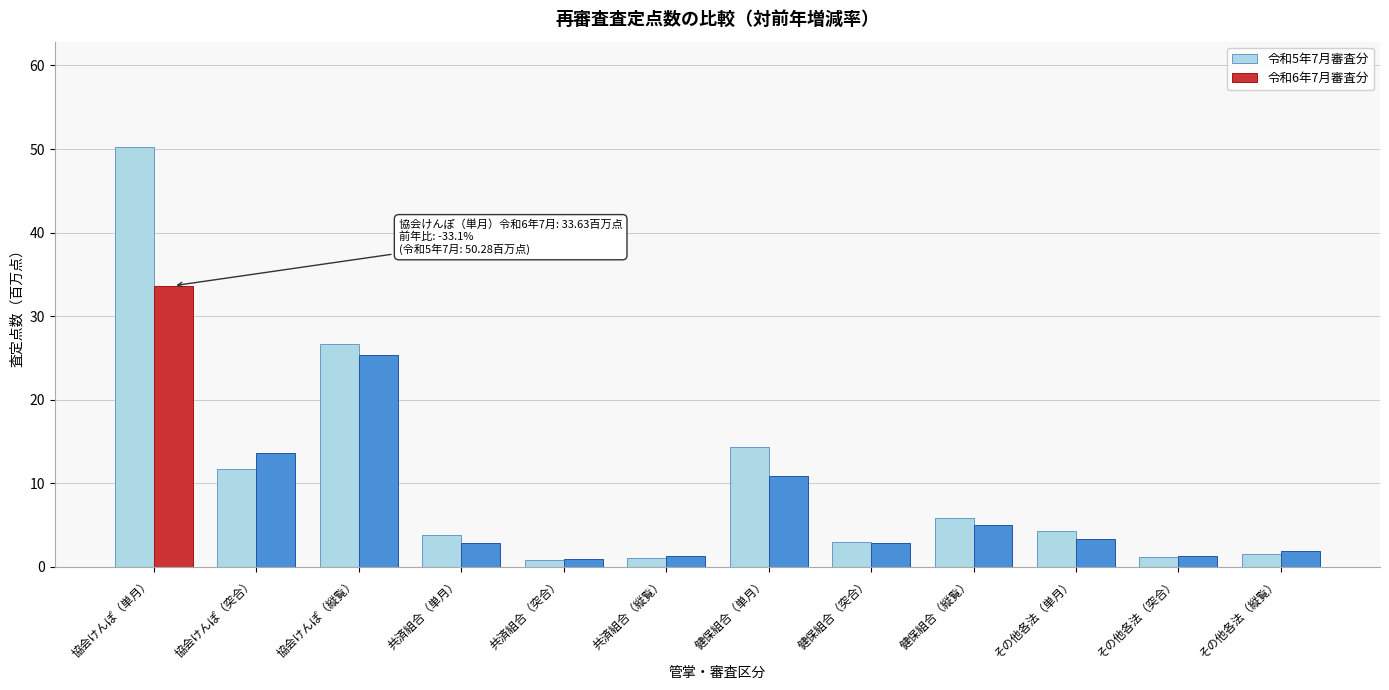

Which series has the widest spread of values?

令和5年7月審査分